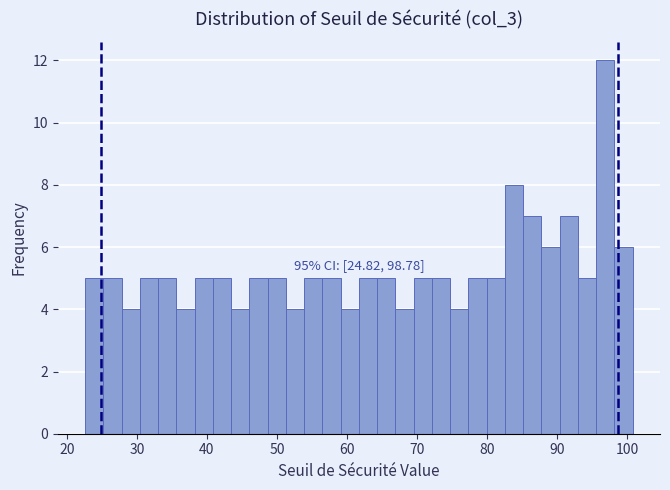

Around what value on the x-axis is the tallest bar? Give the approximate position of its centre, as read against the axis.

97